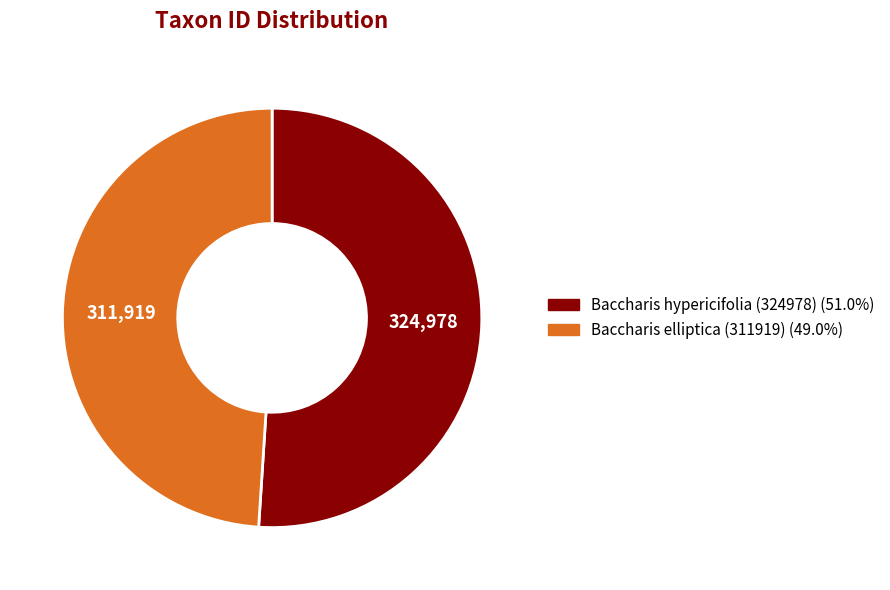

Is the sum of Baccharis hypericifolia (324978) and Baccharis elliptica (311919) greater than half?

Yes